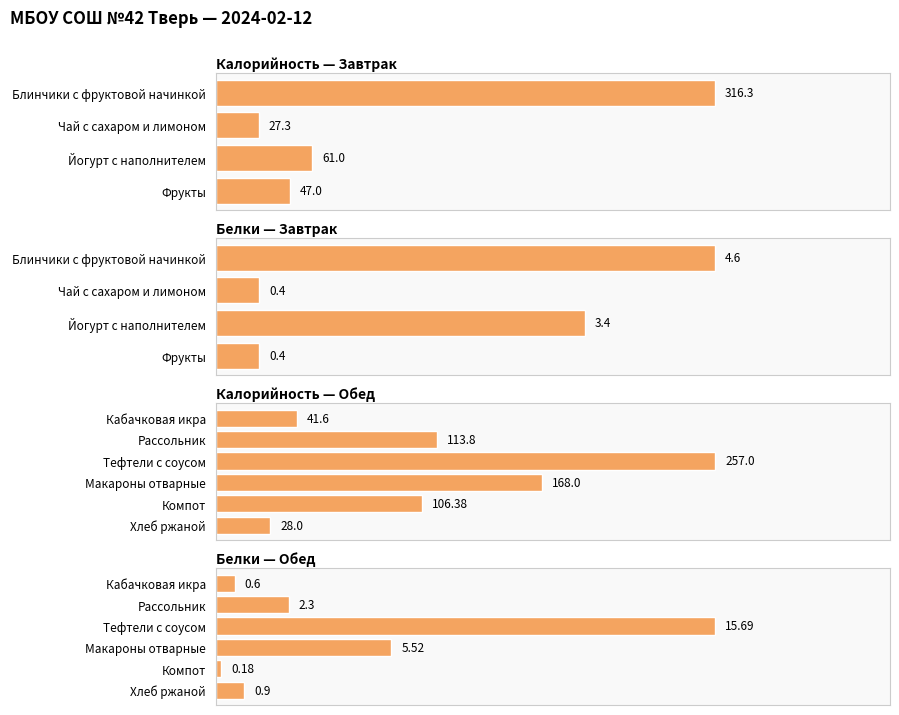

At which label is Калорийность closest to 171?

Макароны отварные